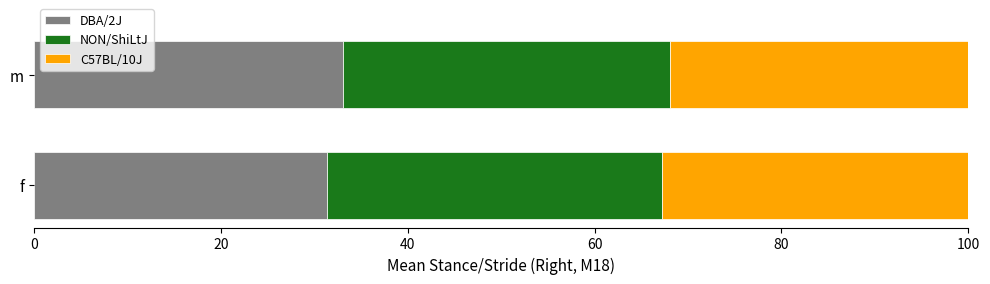

True or false: DBA/2J has a value of 33.1 at m.

True